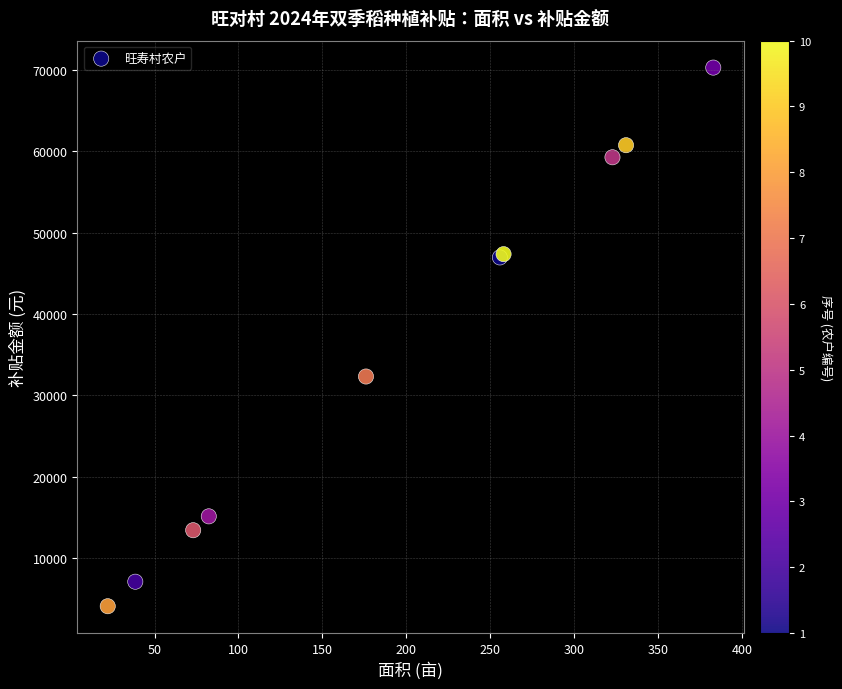

What Y value in the scatter plot is closest to 37185?

32313.6